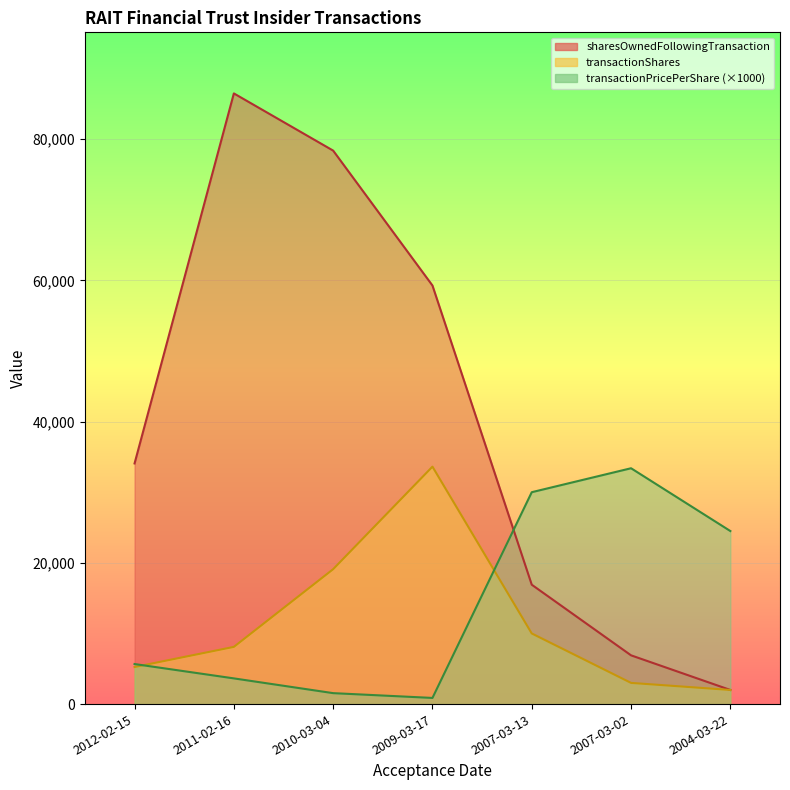

Reading right to left, extract all data points from this chart.

transactionShares: 2000.0	3000.0	10000.0	33617.0	19100.0	8099.0	5250.0
transactionPricePerShare: 24500.0	33390.4	30000.0	872.3	1549.5	3638.8	5670.9
sharesOwnedFollowingTransaction: 2000.0	6902.0	16902.0	59262.0	78362.0	86461.0	34070.0